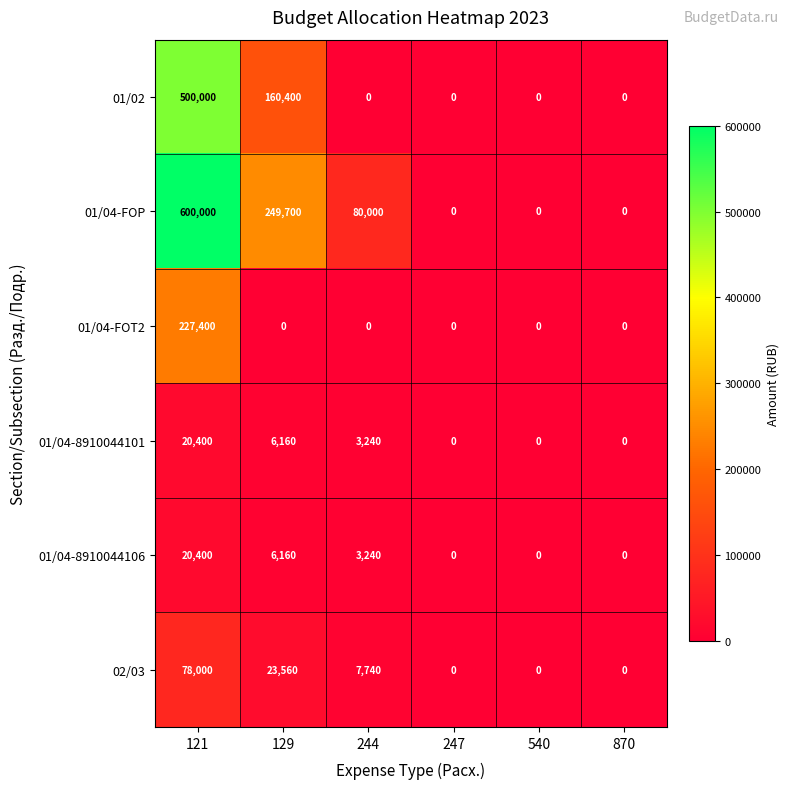

Between 244 and 870, which series saw the biggest shift?

01/04-FOP